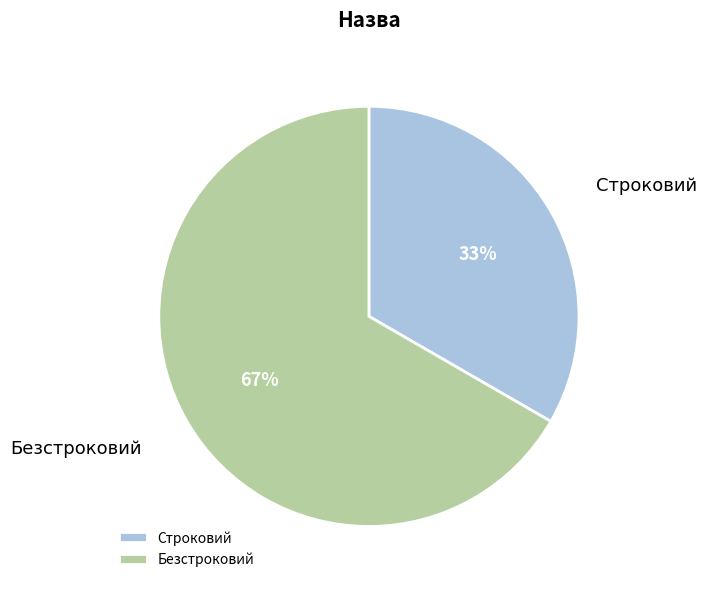

Count the number of slices in the pie.

2